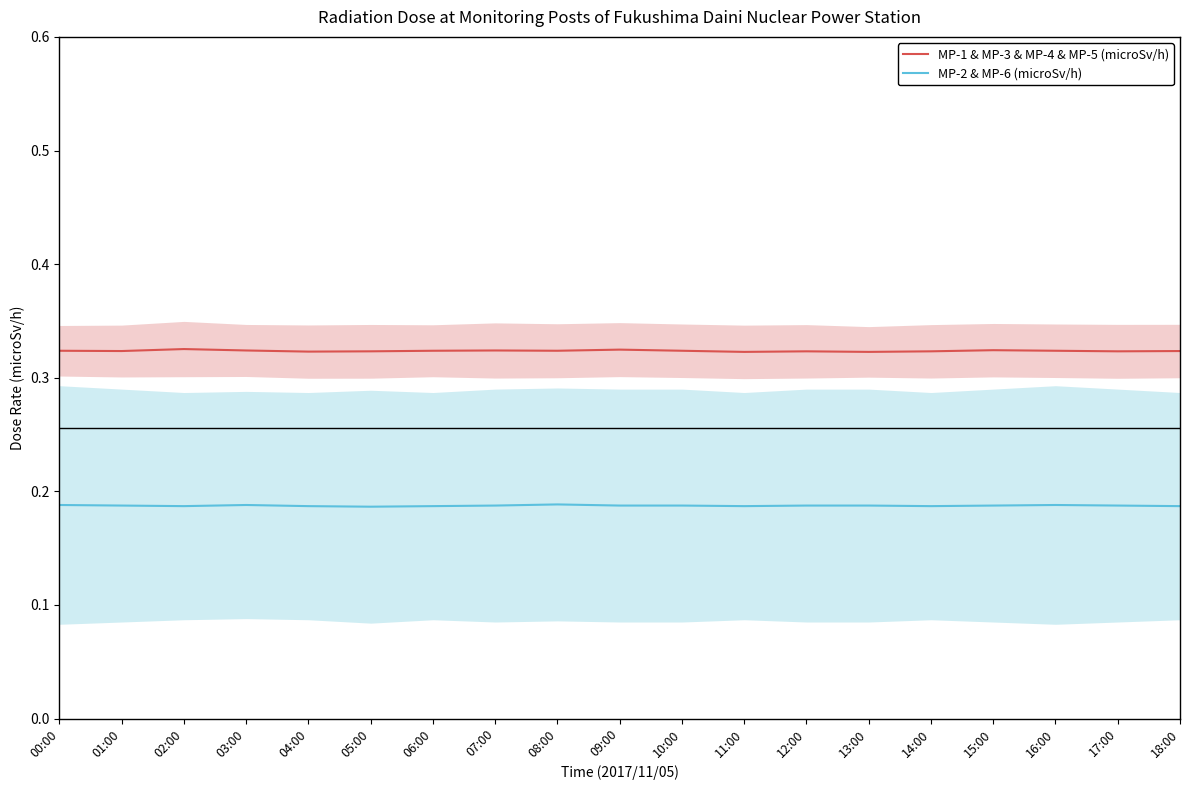

What are all the series names shown in the legend?

MP-1 & MP-3 & MP-4 & MP-5 (microSv/h), MP-2 & MP-6 (microSv/h)